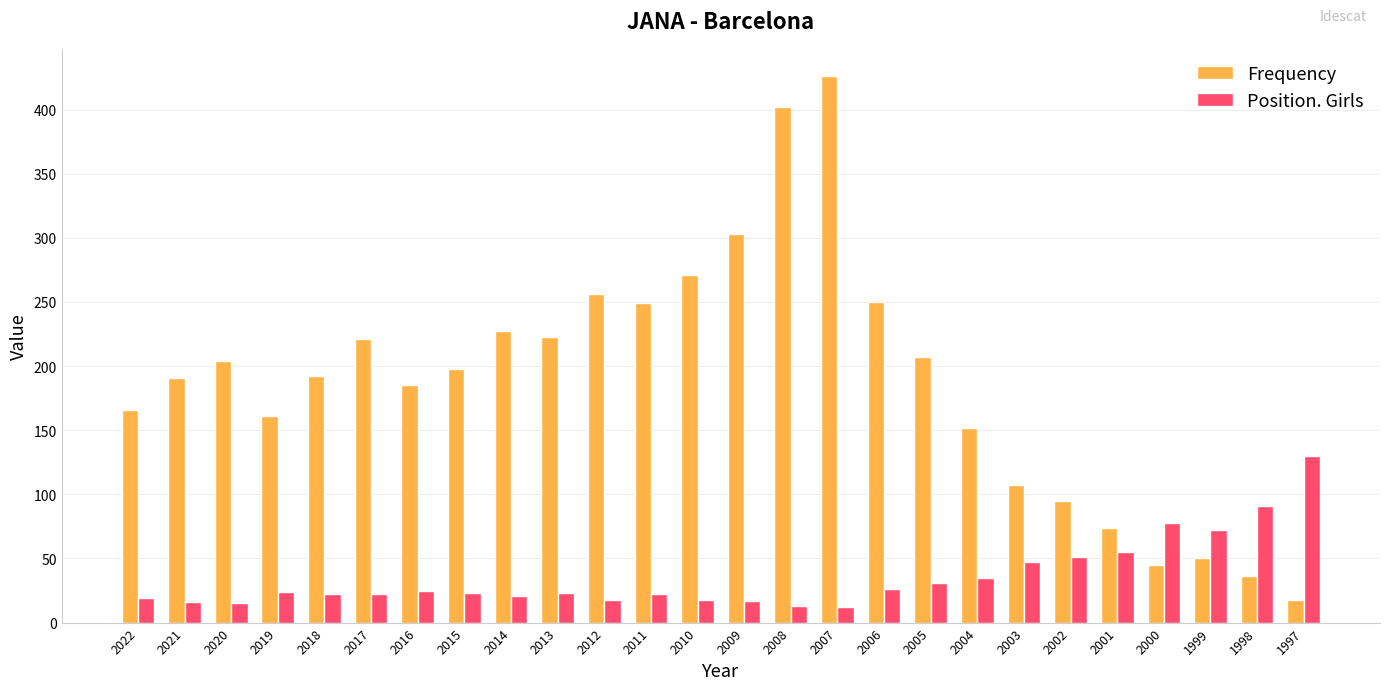

What is the difference between the Position. Girls values at 2015 and 2004?

12